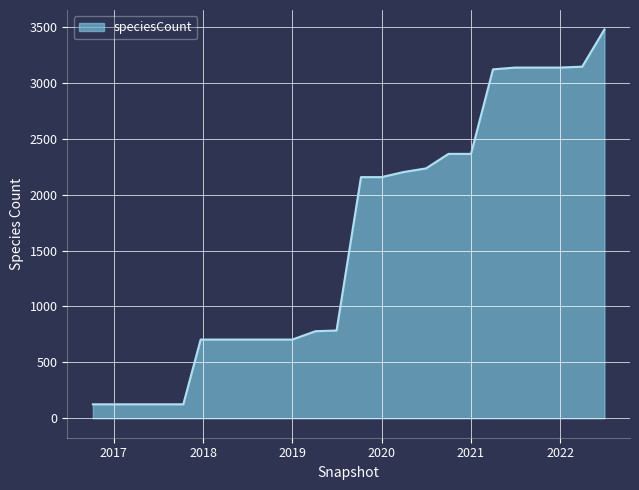

What is the minimum value shown in the chart?

125